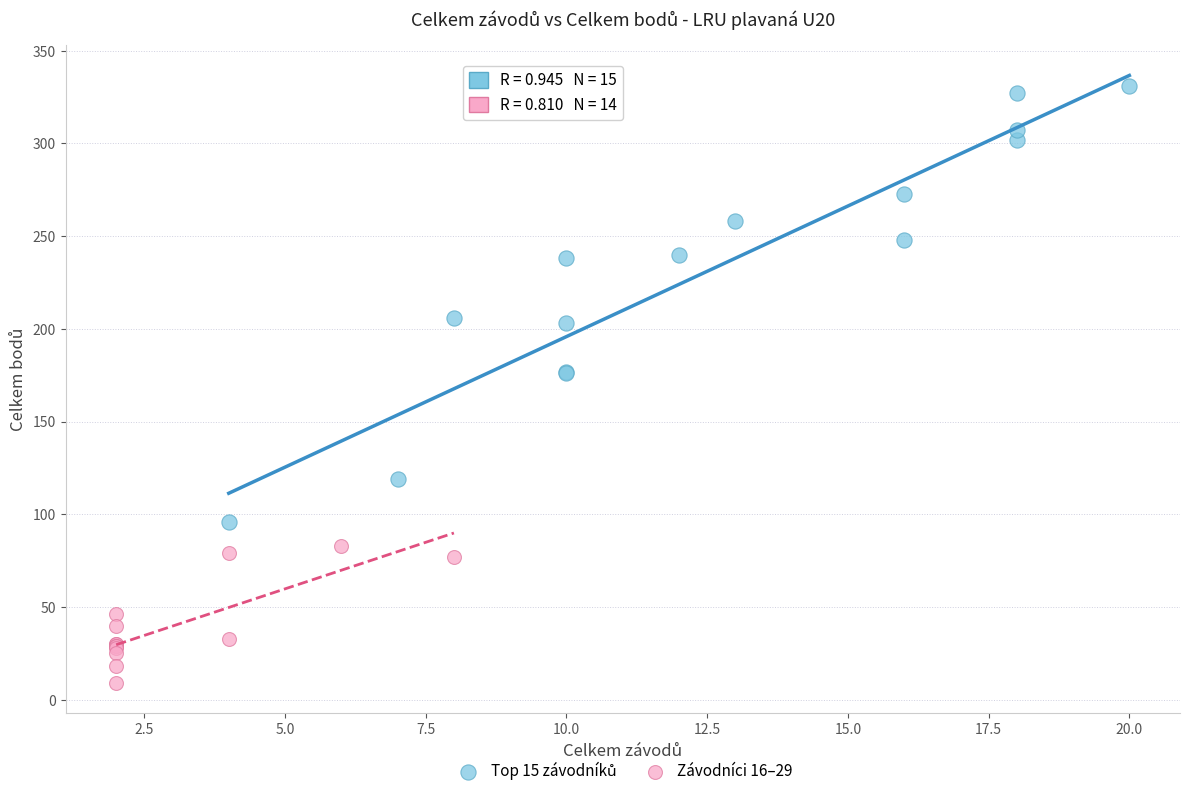

Which series contains the lowest Y value?

Závodníci 16–29